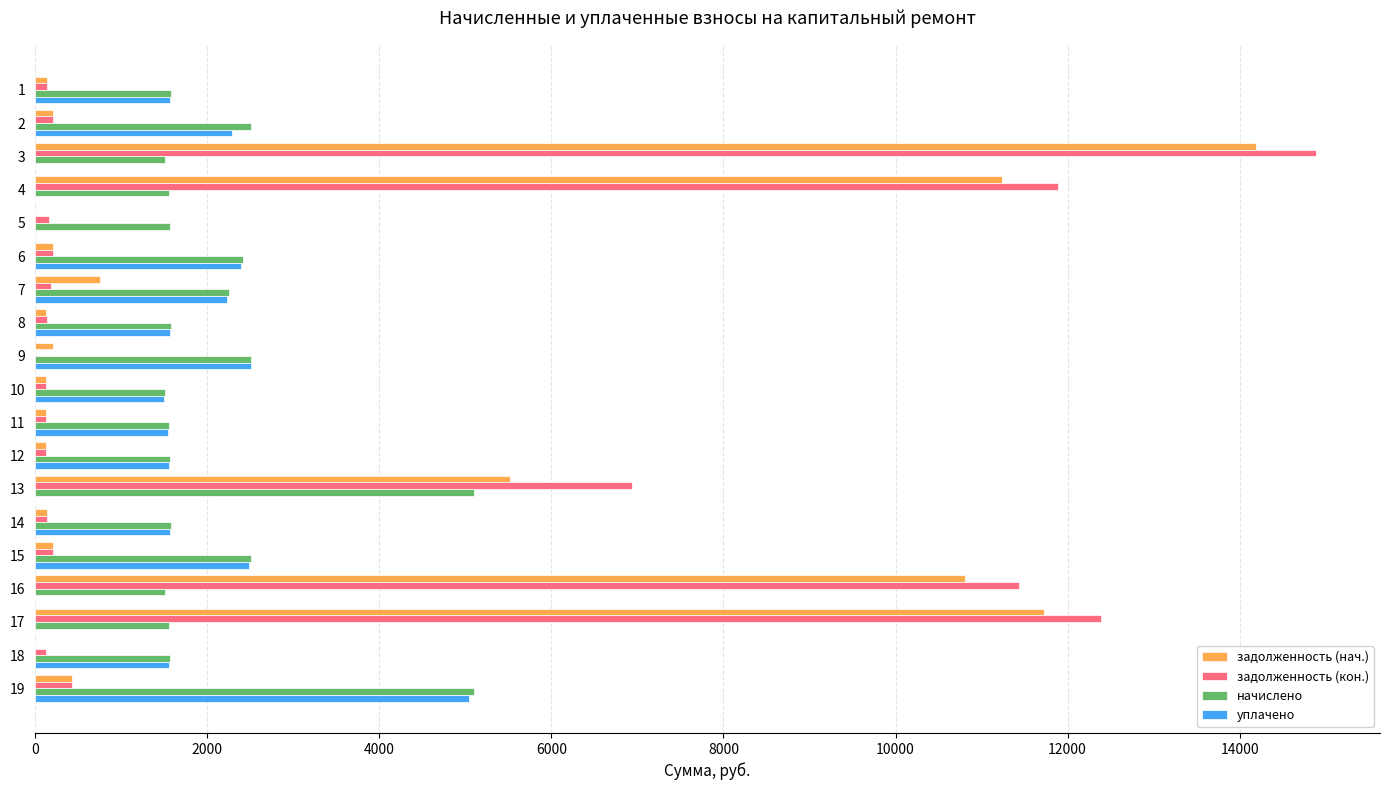

Which series has the largest total across all categories?

задолженность (кон.)